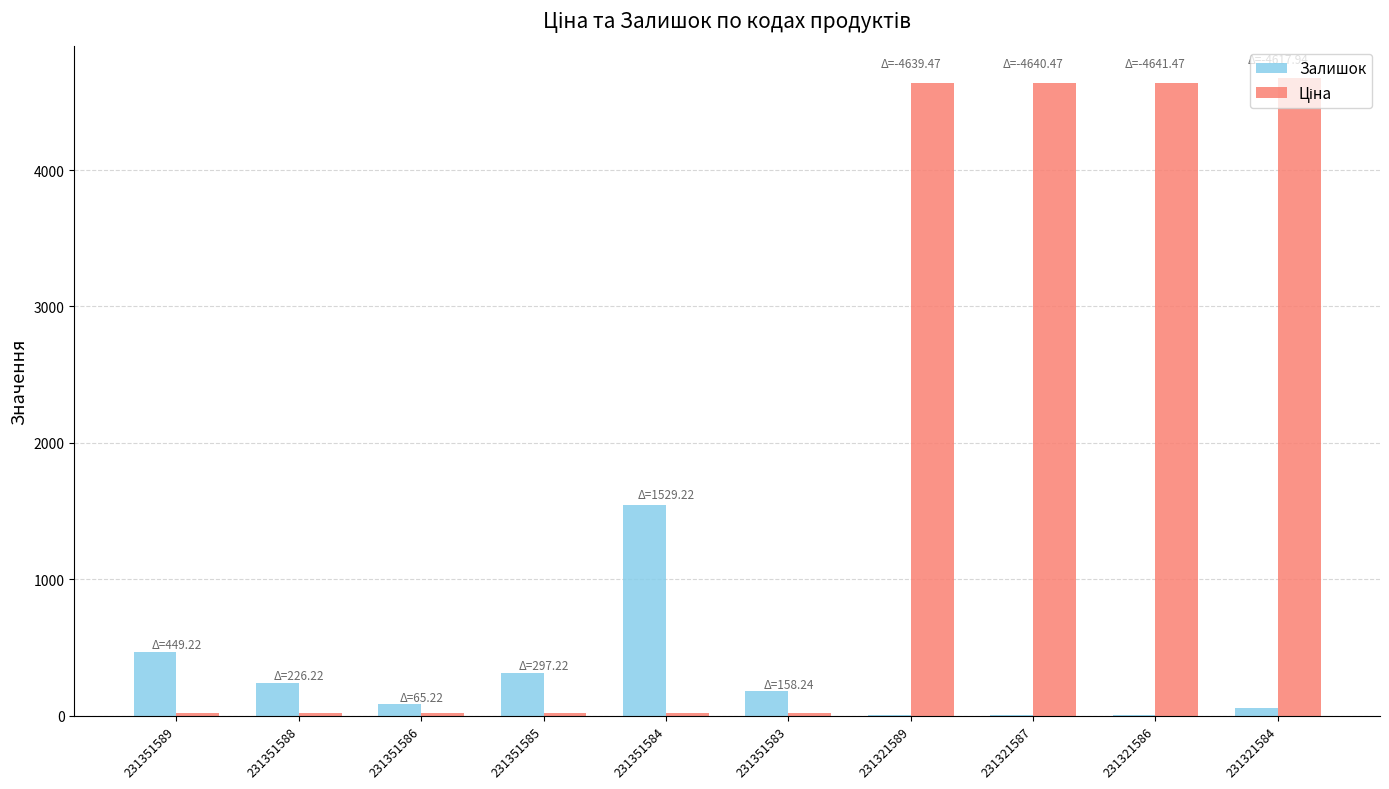

At which label is Залишок closest to 773?

231351589